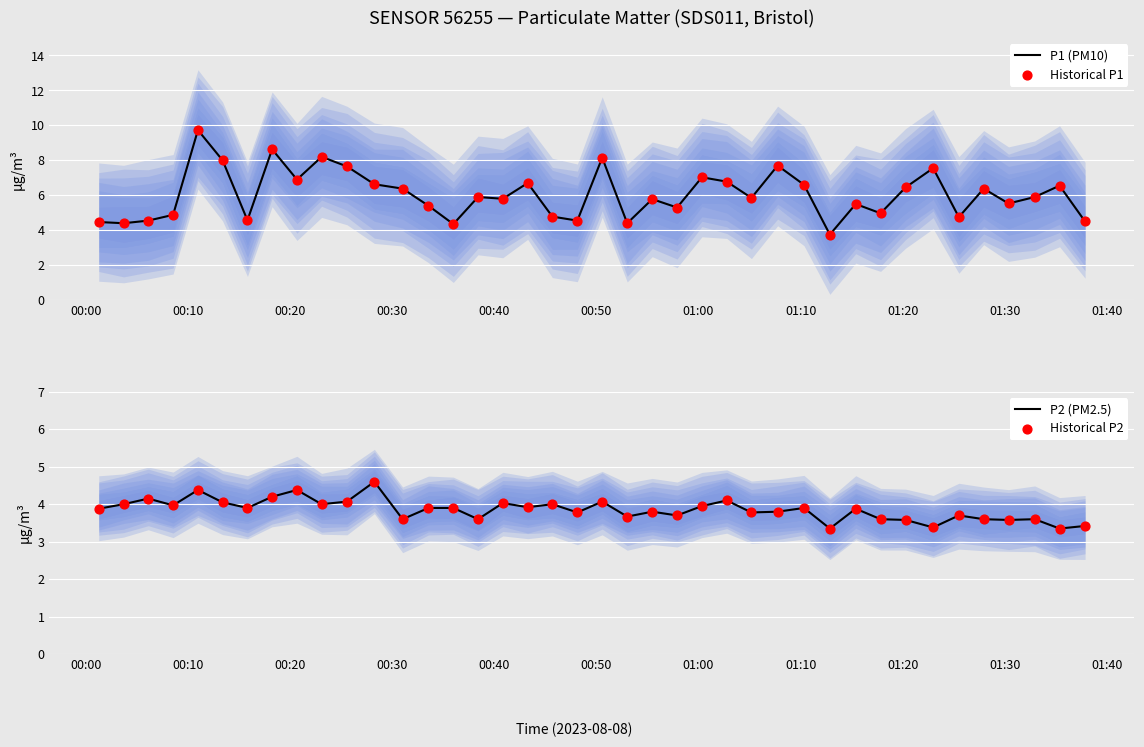

What is the maximum value for P1 (PM10)?

9.7